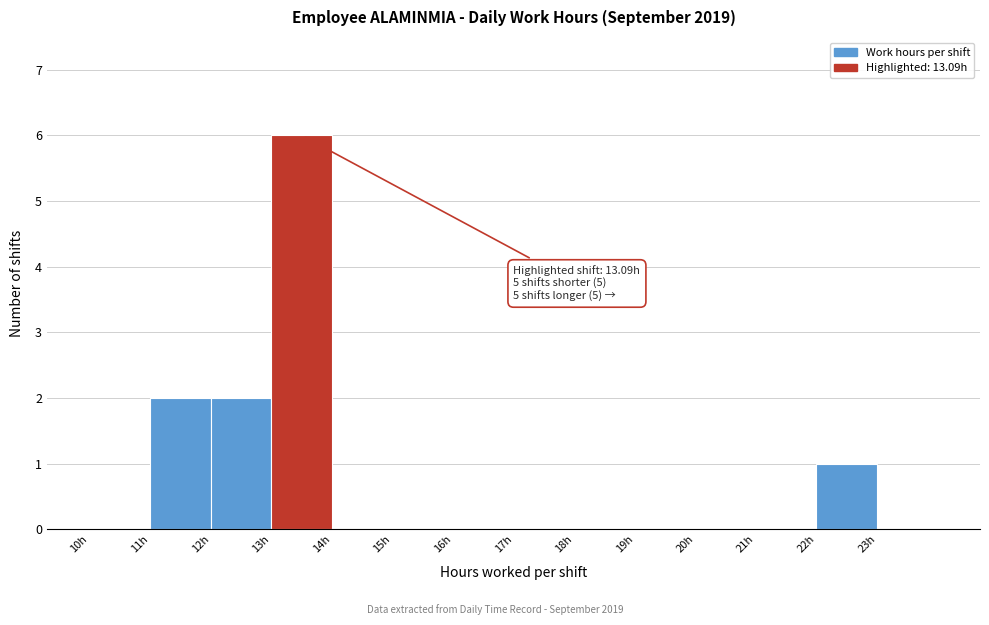

Over which range of the x-axis is the bar tallest?

13 to 14